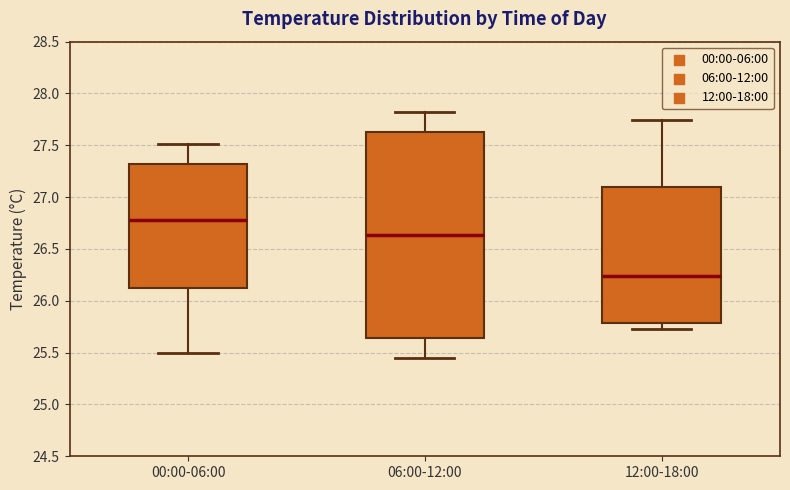

Which box has the highest median line?

00:00-06:00